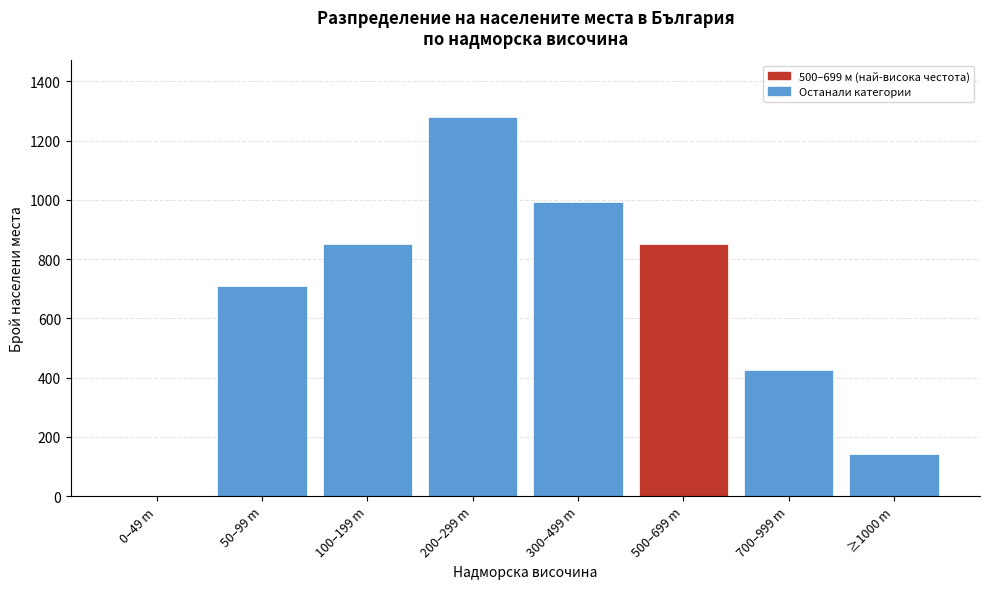

Reading left to right, what are all the values shown in this chart?

0–49 m=0	50–99 m=710	100–199 m=852	200–299 m=1279	300–499 m=994	500–699 m=852	700–999 m=426	≥1000 m=142